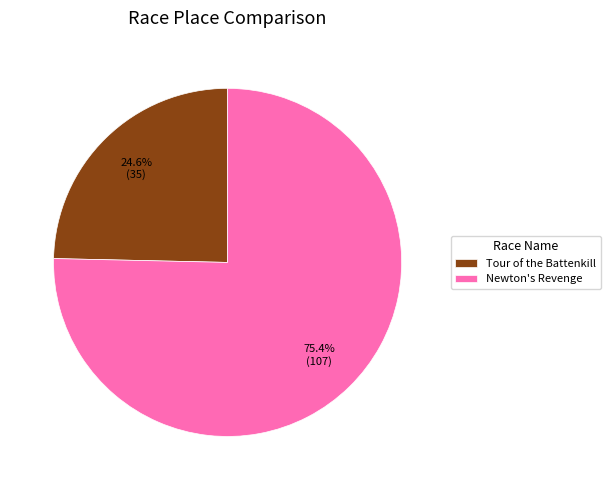

Combined, what portion of the pie is Tour of the Battenkill and Newton's Revenge?

100.0%